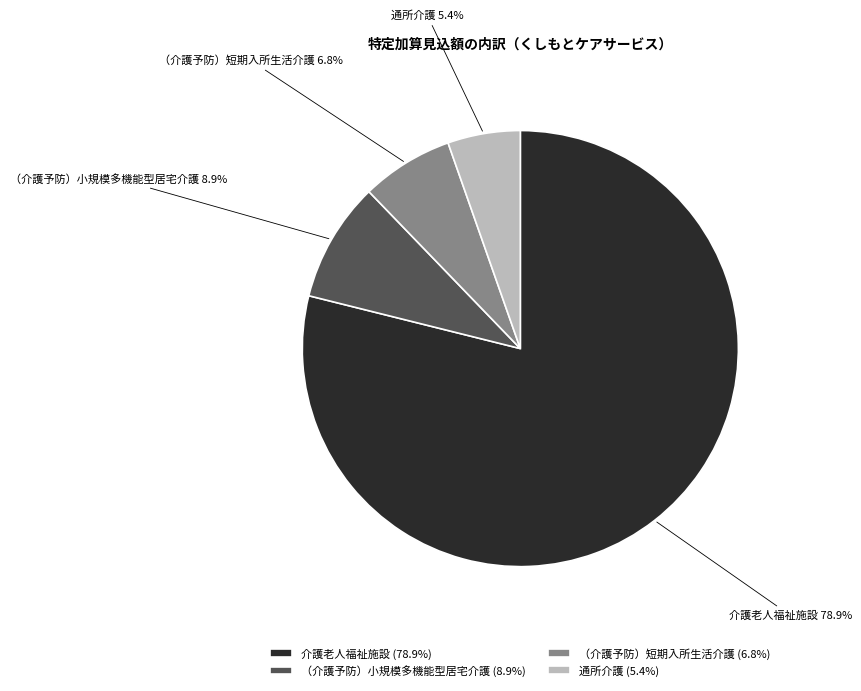

To the nearest percent, what percentage of the pie is （介護予防）短期入所生活介護?

7%